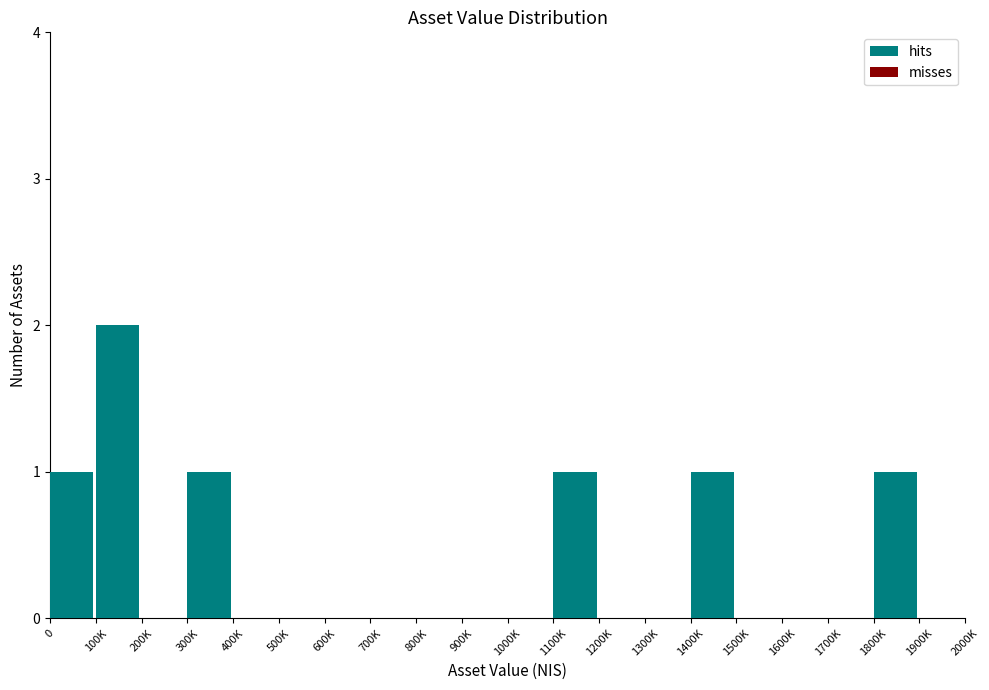

Reading left to right, what are all the values shown in this chart?

0=1	100K=2	200K=0	300K=1	400K=0	500K=0	600K=0	700K=0	800K=0	900K=0	1000K=0	1100K=1	1200K=0	1300K=0	1400K=1	1500K=0	1600K=0	1700K=0	1800K=1	1900K=0